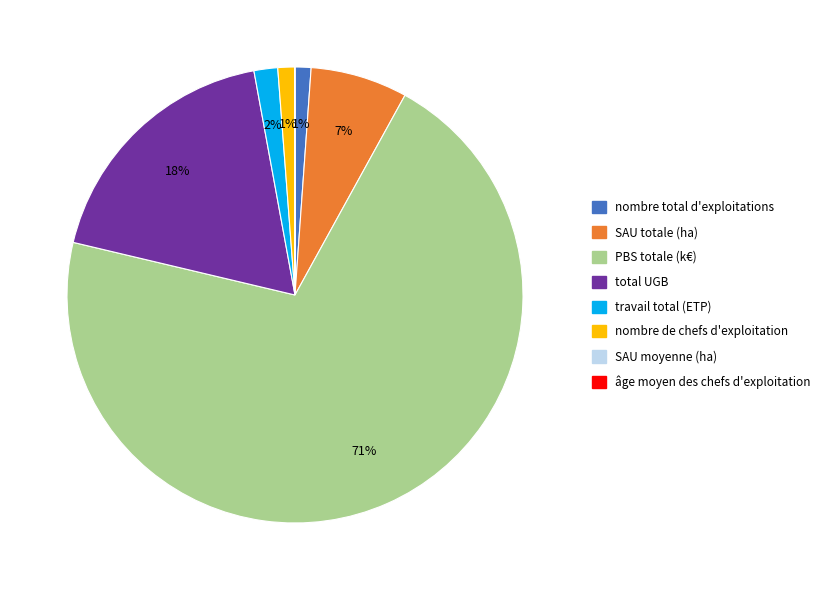

To the nearest percent, what is the difference between the largest and smallest slice percentages?

71%